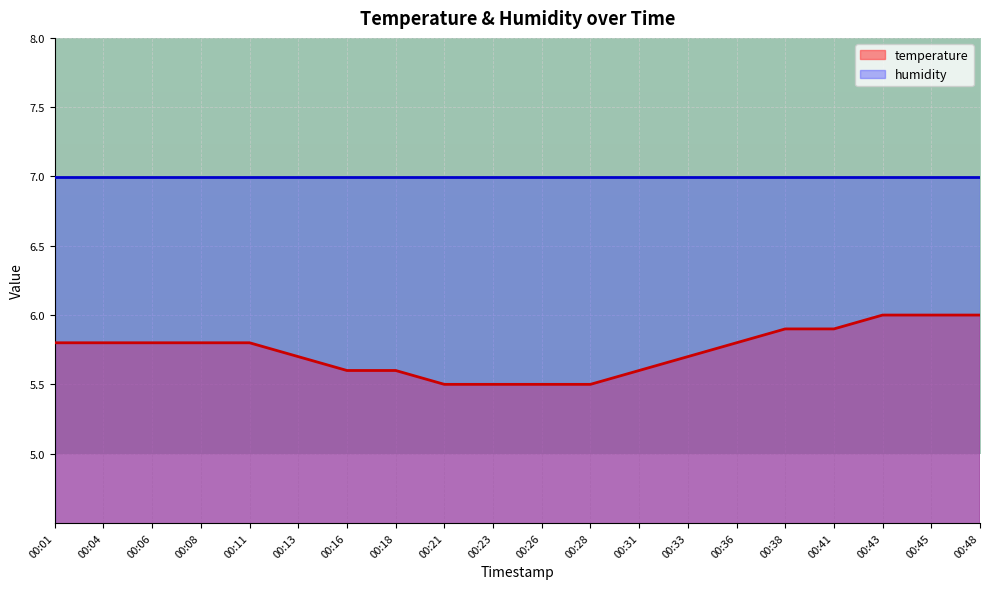

What is the sum of all values?

114.8